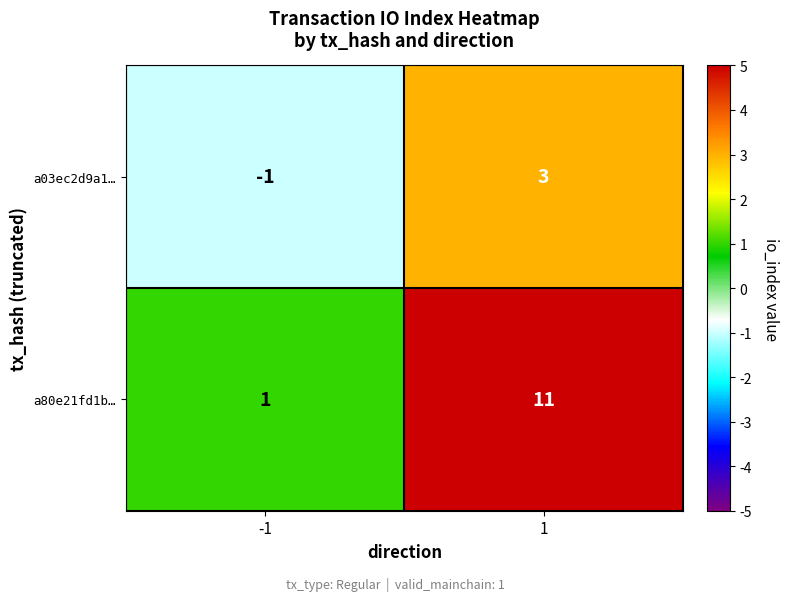

Which series has the largest total across all categories?

a80e21fd1b…